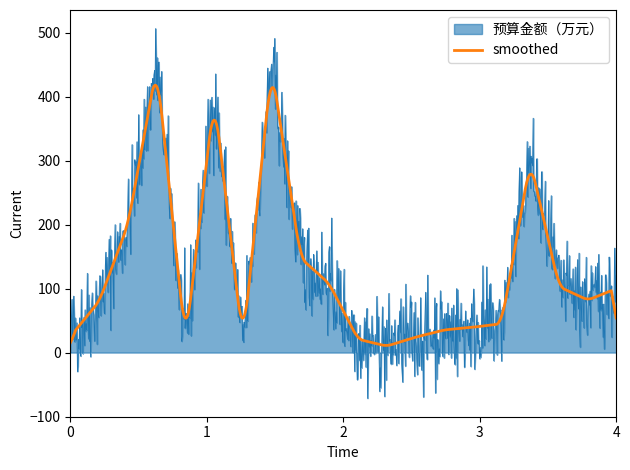

How many lines are shown in the chart?

2